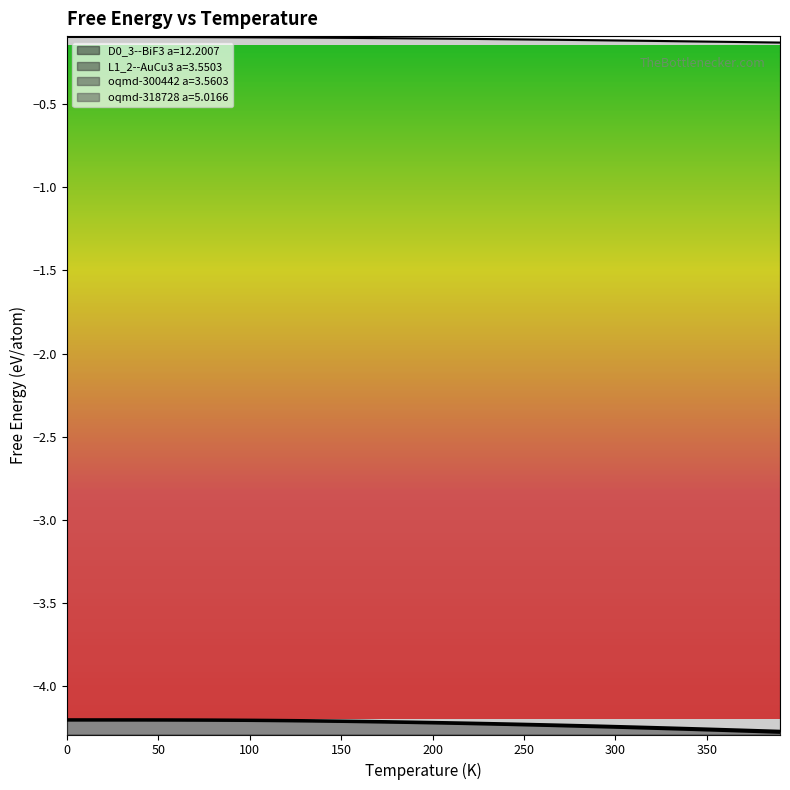

What is the average value of the D0_3--BiF3 a=12.2007 series?

-0.1